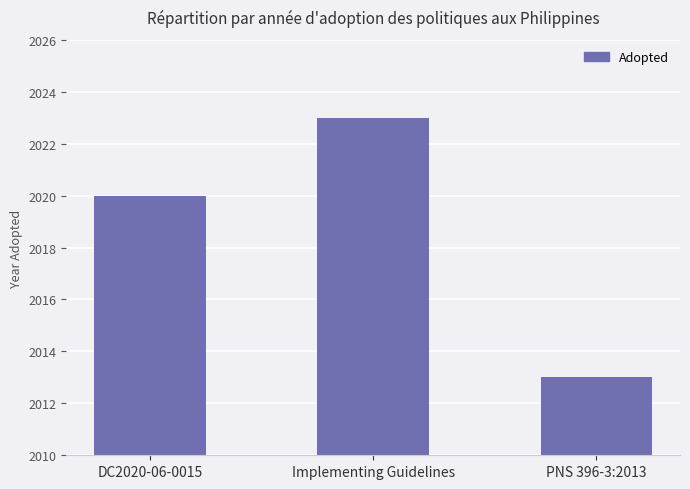

The value at Implementing Guidelines is 524. True or false?

False